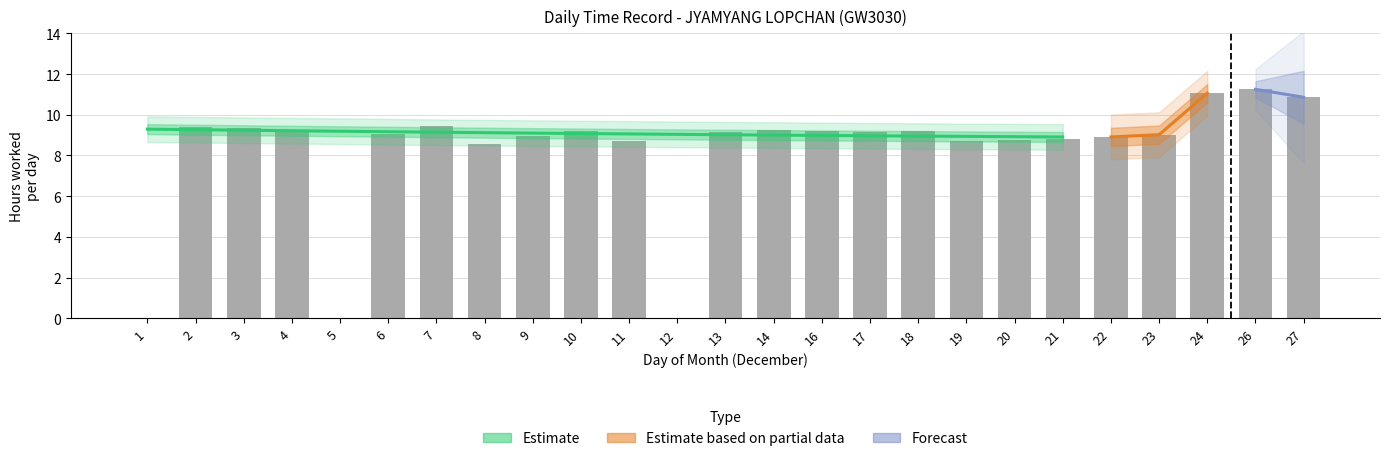

Is it true that the value at 18 is 12.3?

False